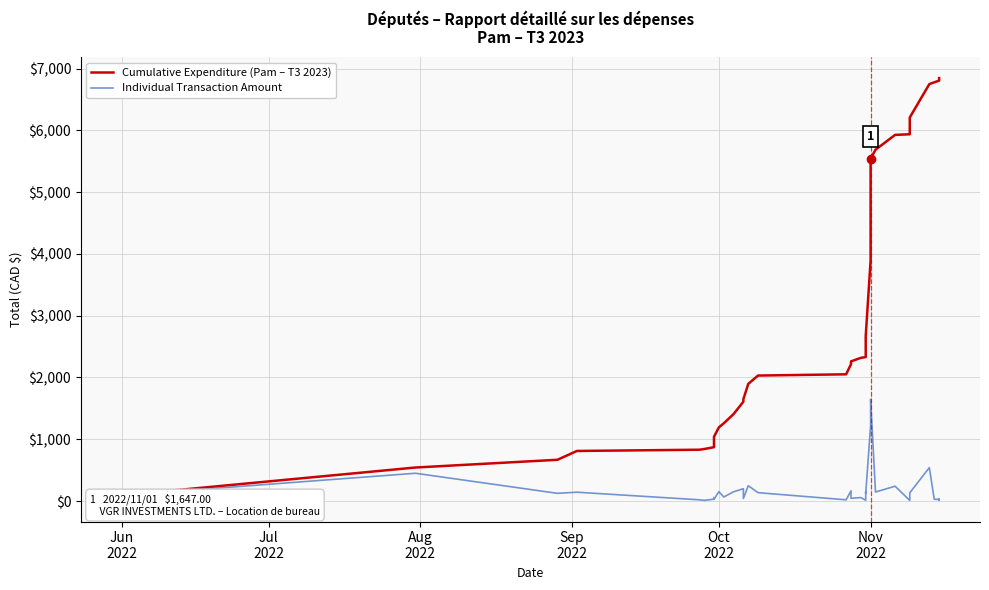

Does the chart have visible grid lines?

Yes